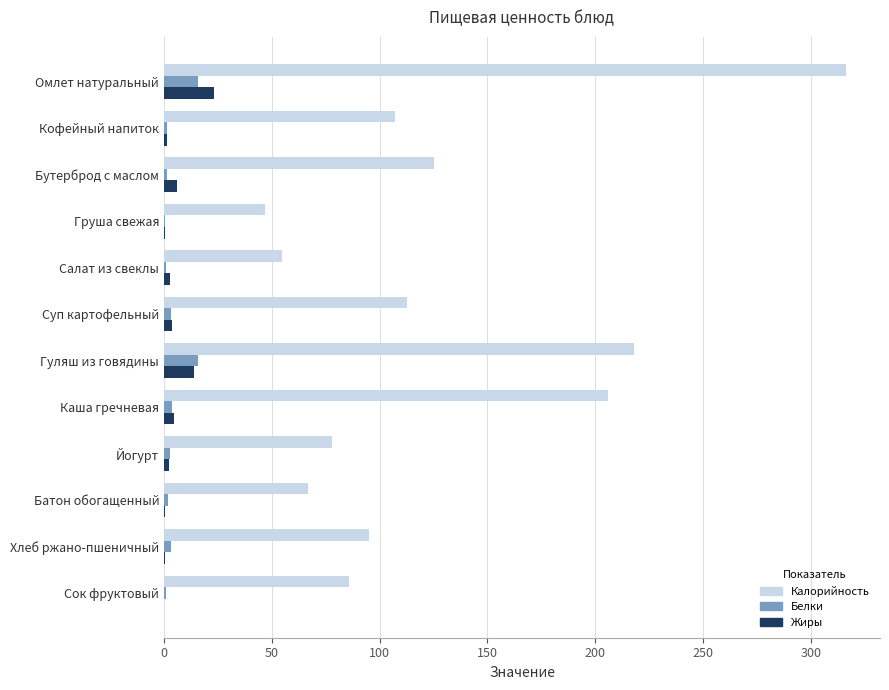

Is it true that Калорийность equals 316.2 at Омлет натуральный?

True